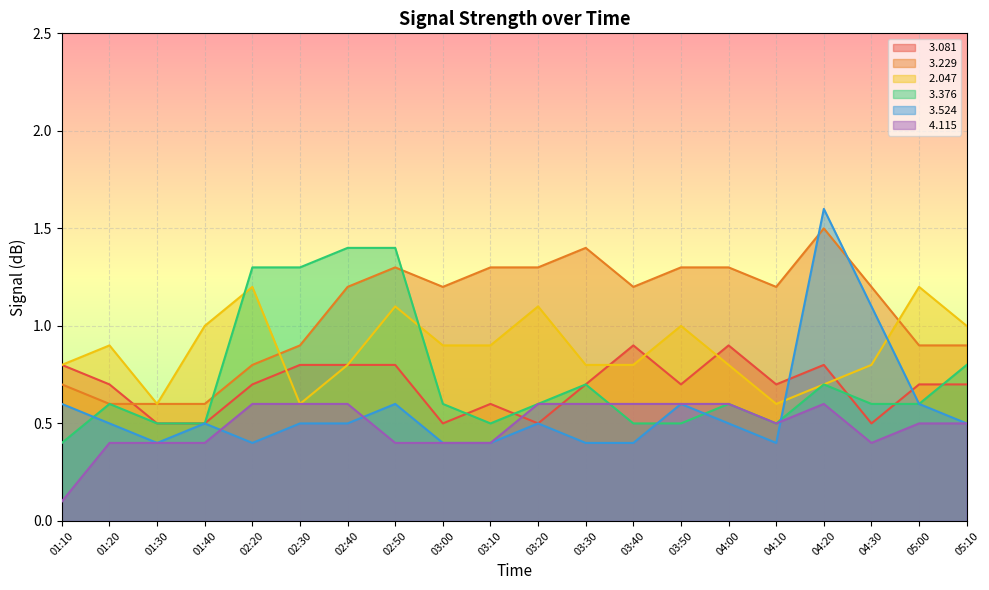

Rank the categories by   3.376 value from highest to lowest.

02:40, 02:50, 02:20, 02:30, 05:10, 03:30, 04:20, 01:20, 03:00, 03:20, 04:00, 04:30, 05:00, 01:30, 01:40, 03:10, 03:40, 03:50, 04:10, 01:10